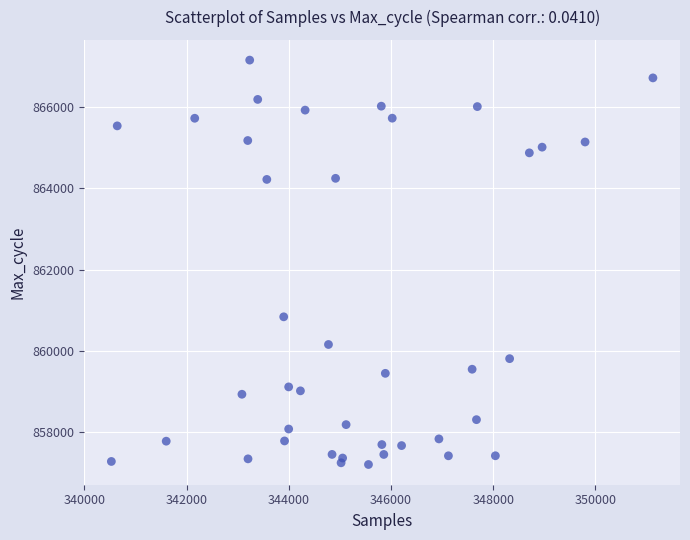

What Y value in the scatter plot is closest to 862177?

860838